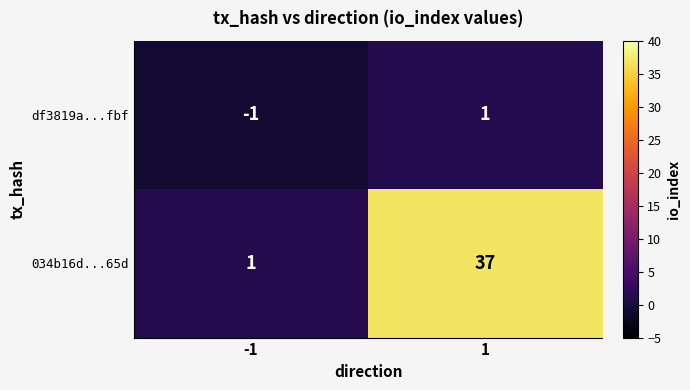

The value of 034b16d...65d at -1 is 2. True or false?

False